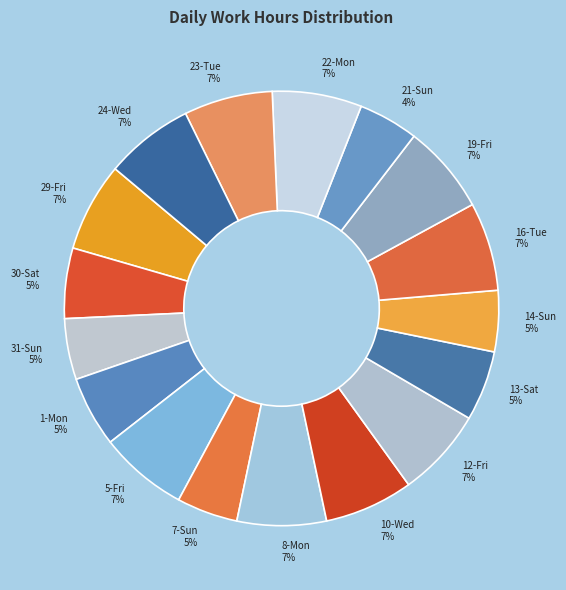

To the nearest percent, what percentage of the pie is 31-Sun?

5%